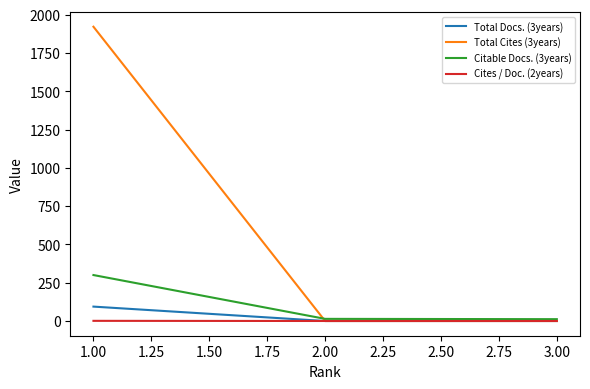

What is the difference between the maximum and second lowest values in the Total Docs. (3years) series?

94.0